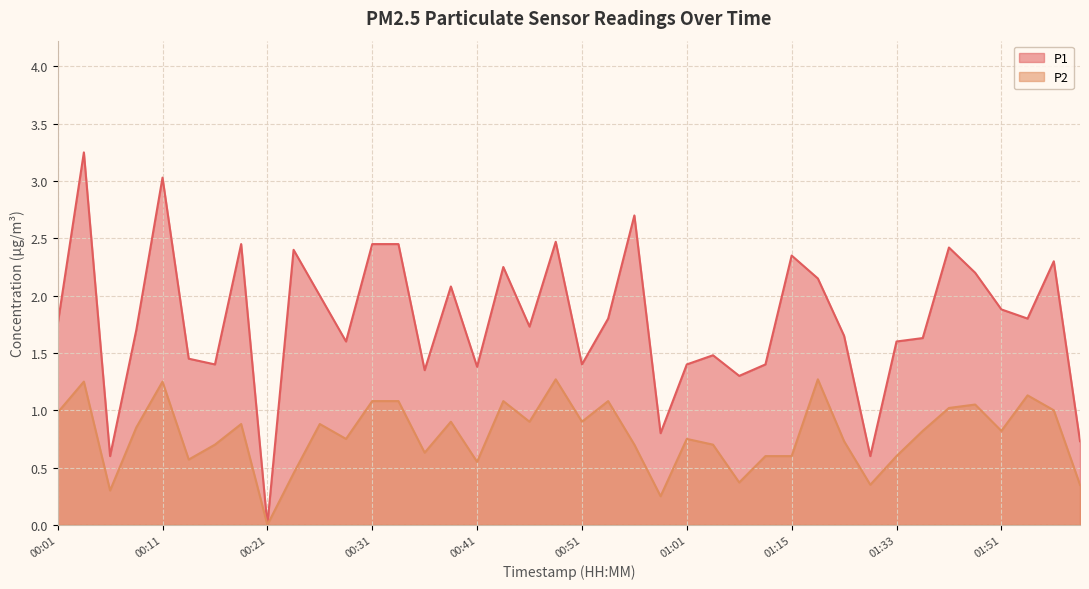

Reading left to right, what are all the values shown in this chart?

P1: 1.8	3.2	0.6	1.7	3.0	1.4	1.4	2.5	0.0	2.4	2.0	1.6	2.5	2.5	1.4	2.1	1.4	2.2	1.7	2.5	1.4	1.8	2.7	0.8	1.4	1.5	1.3	1.4	2.4	2.1	1.6	0.6	1.6	1.6	2.4	2.2	1.9	1.8	2.3	0.7
P2: 1.0	1.2	0.3	0.8	1.2	0.6	0.7	0.9	0.0	0.5	0.9	0.8	1.1	1.1	0.6	0.9	0.6	1.1	0.9	1.3	0.9	1.1	0.7	0.2	0.8	0.7	0.4	0.6	0.6	1.3	0.7	0.3	0.6	0.8	1.0	1.1	0.8	1.1	1.0	0.3